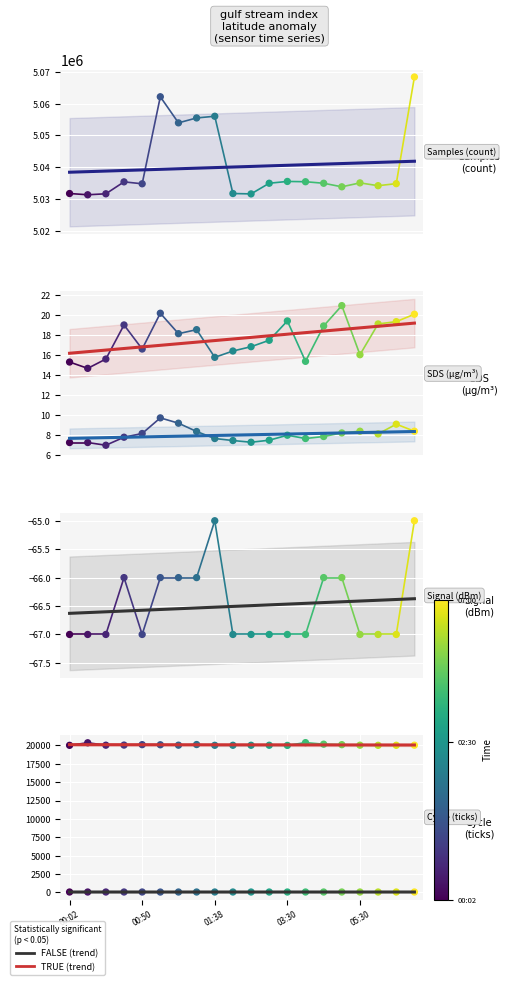

Which series contains the highest Y value?

Samples